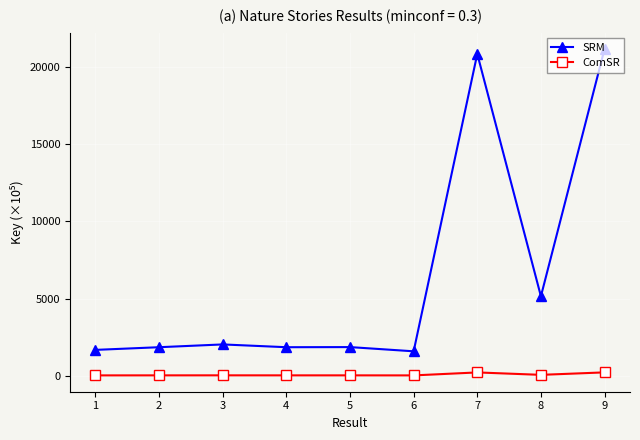

True or false: ComSR and SRM intersect in this chart.

False